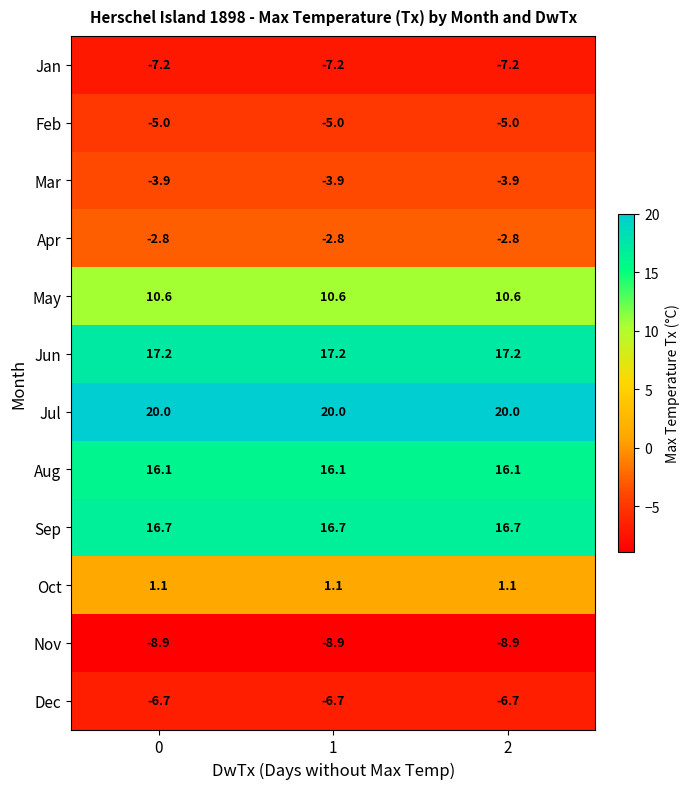

What is the smallest value displayed?

-8.9